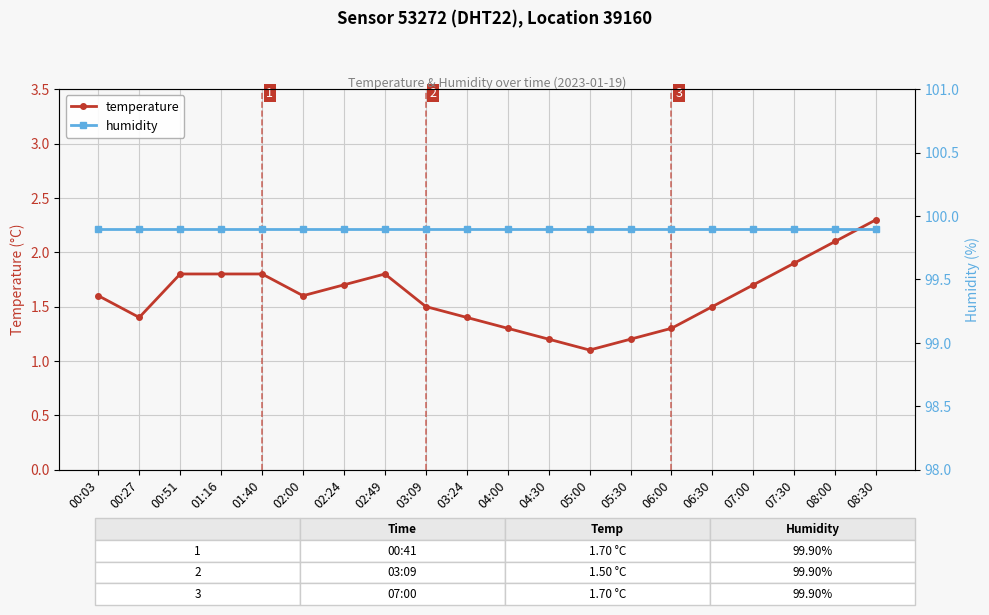

True or false: humidity has more than 2 points higher than both neighbors.

False